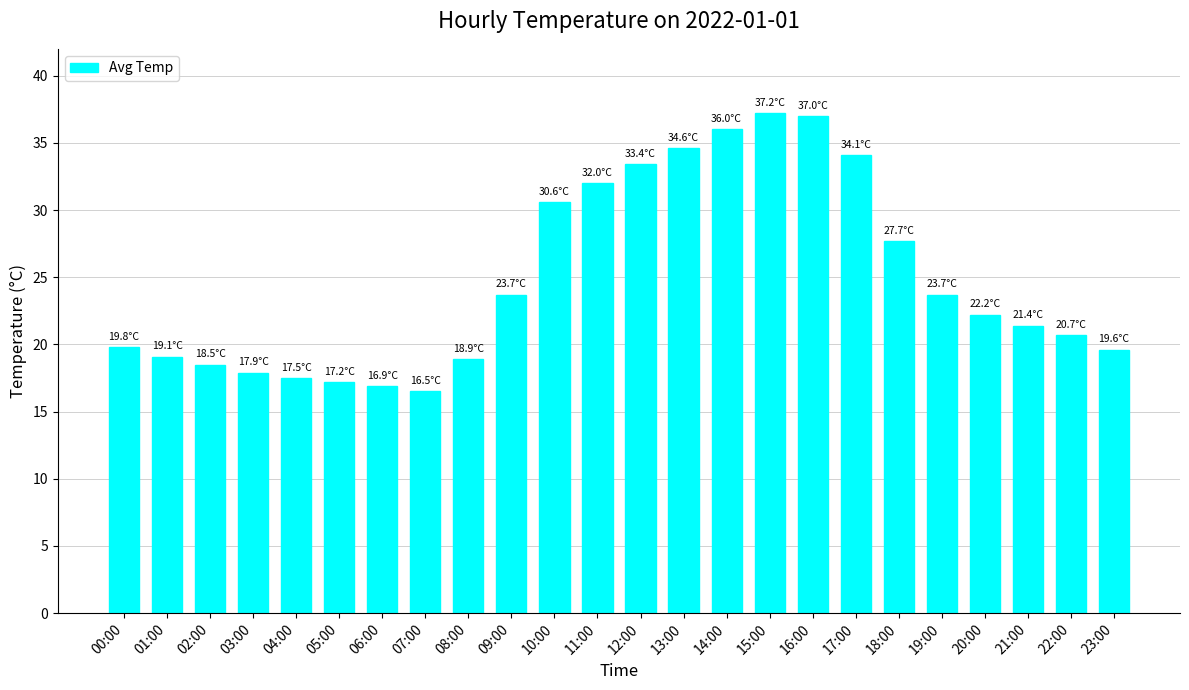

Reading left to right, extract all data points from this chart.

19.8	19.1	18.5	17.9	17.5	17.2	16.9	16.5	18.9	23.7	30.6	32.0	33.4	34.6	36.0	37.2	37.0	34.1	27.7	23.7	22.2	21.4	20.7	19.6